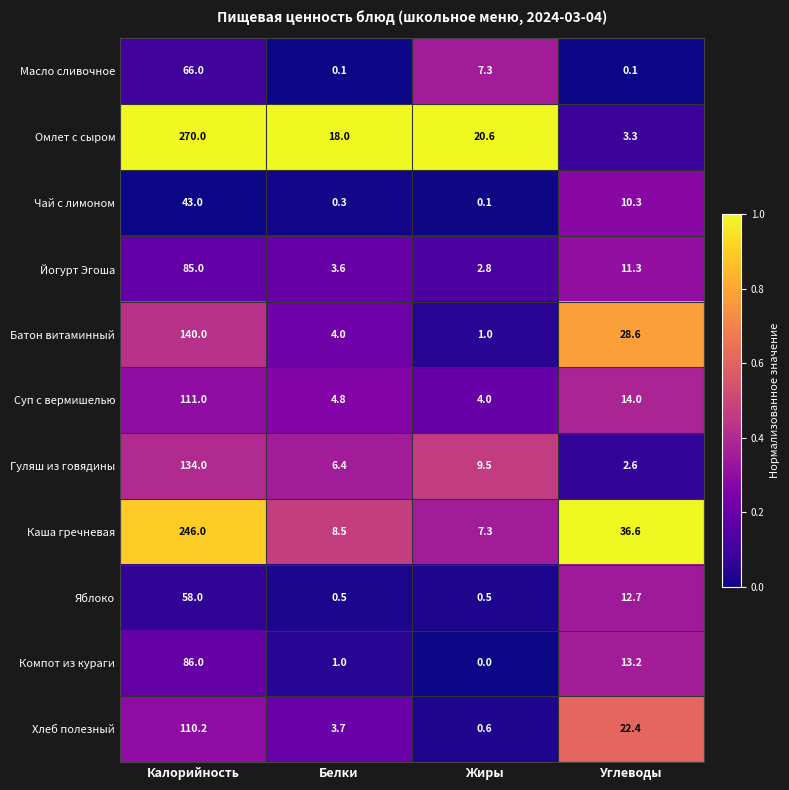

The Хлеб полезный series shows 52.2 at Калорийность. True or false?

False